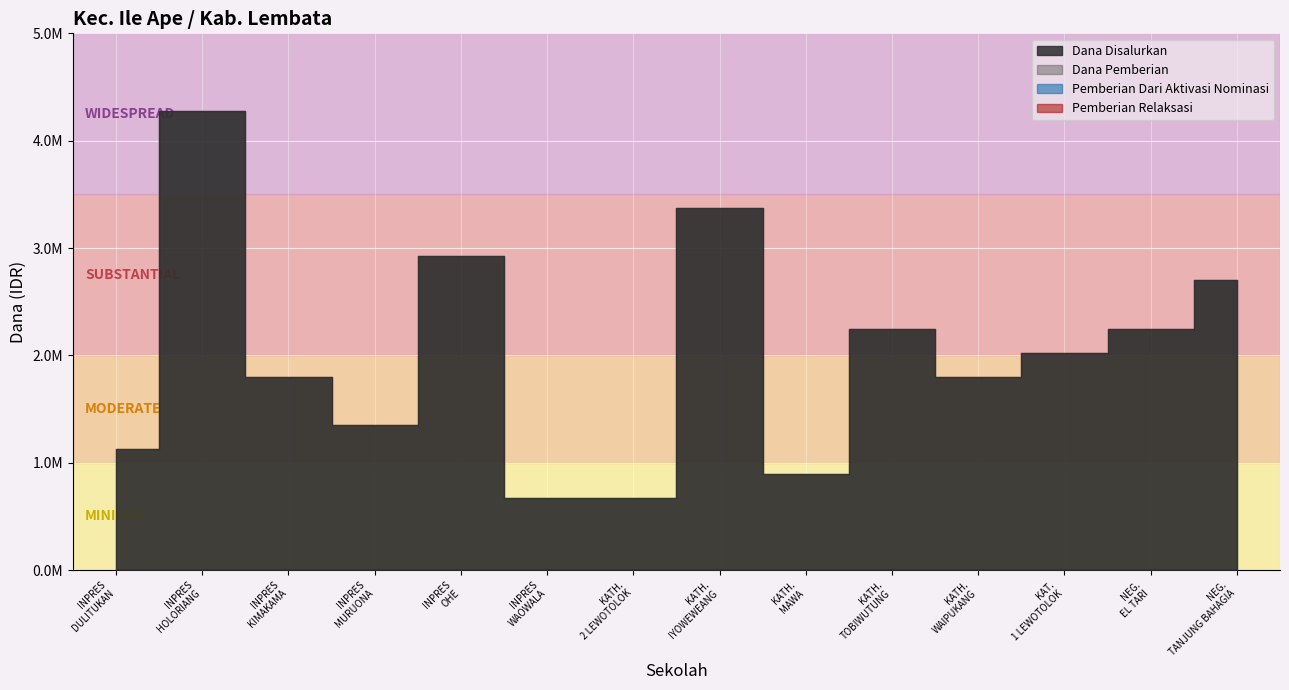

What position from the left is SD KATHOLIK WAIPUKANG?

11